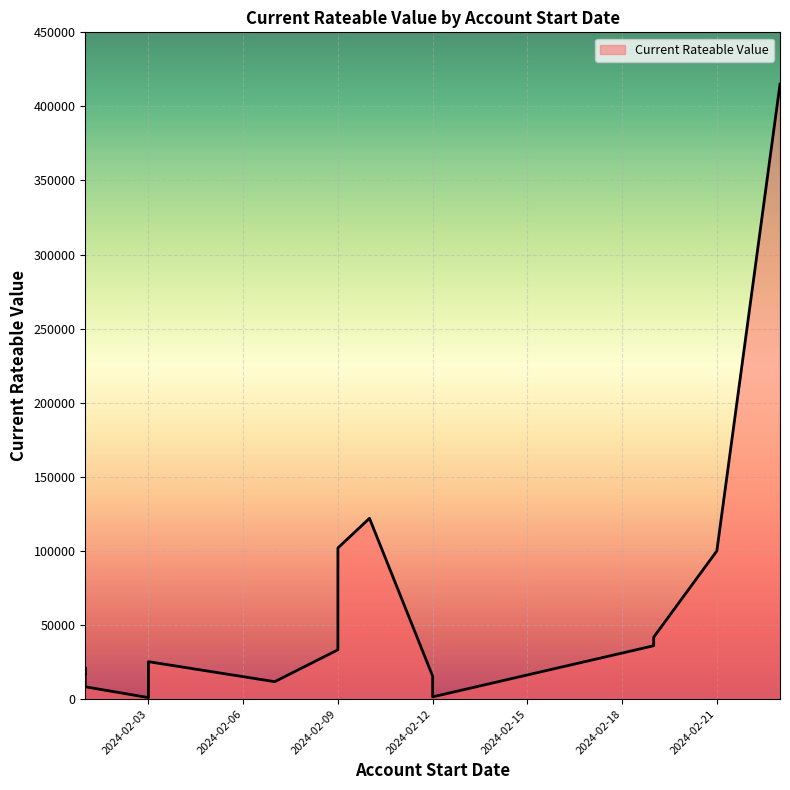

Which label corresponds to the smallest value in the chart?

2024-02-03